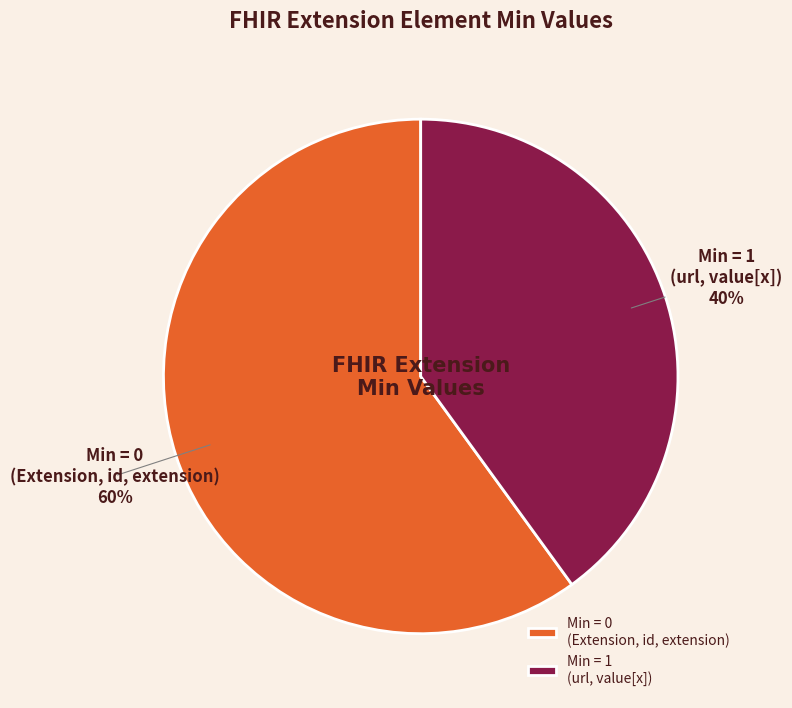

To the nearest percent, what is the average slice percentage?

50%